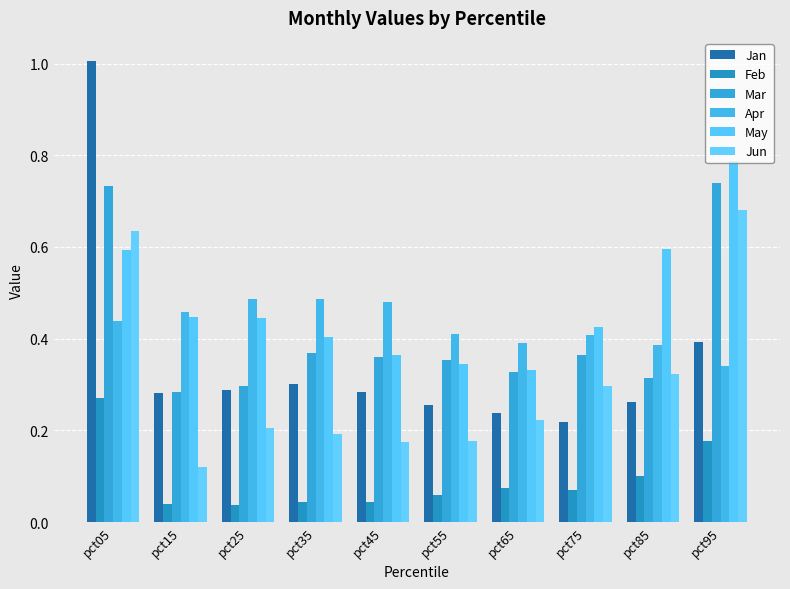

What is the value of the Apr bar at the 8th from the left?

0.4